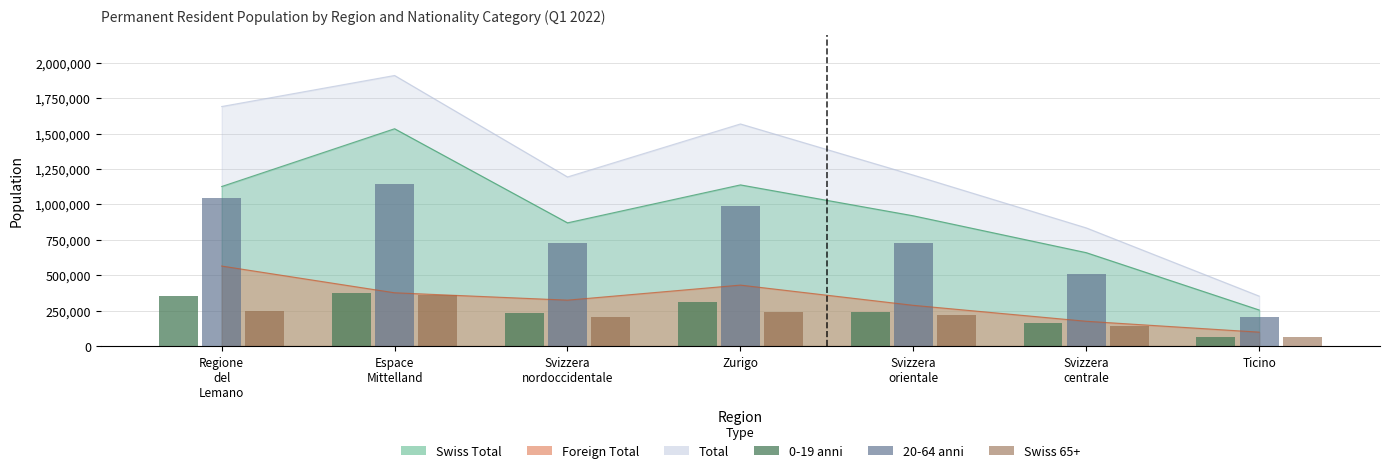

What is the approximate value of 0-19 anni at Svizzera
nordoccidentale, to the nearest 100?

233700